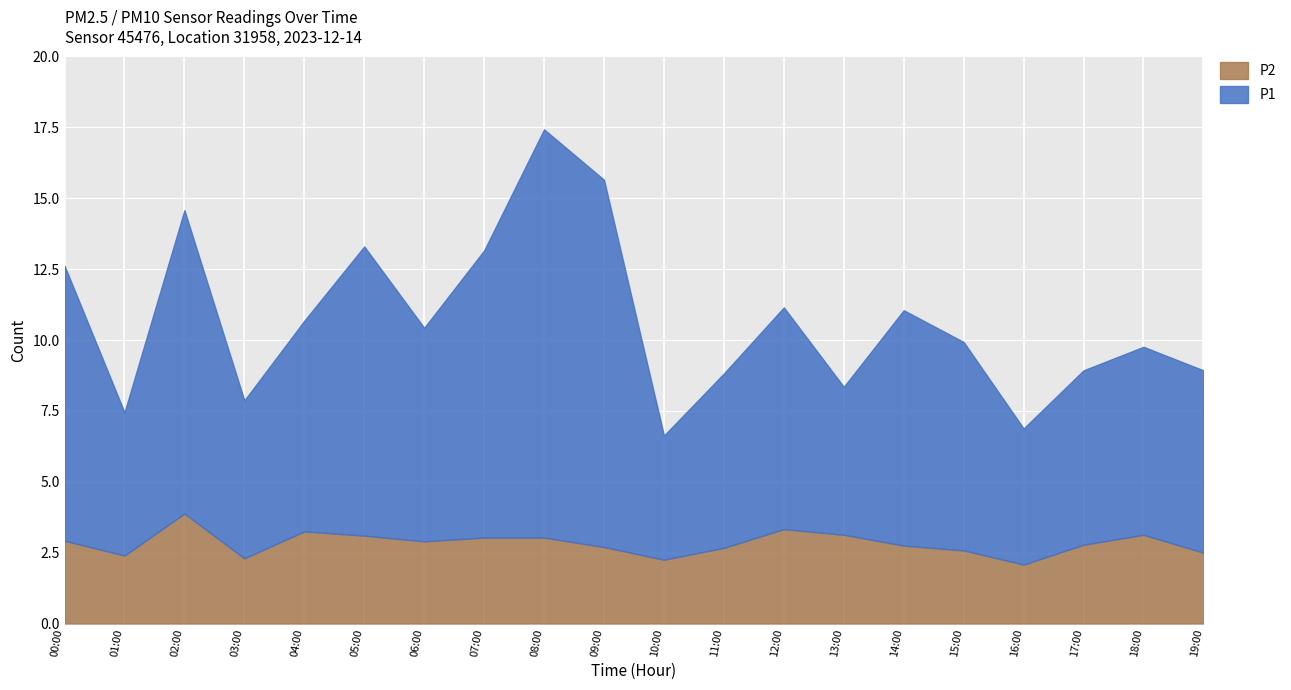

What is the value of the P1 point at the 20th from the left?

6.4